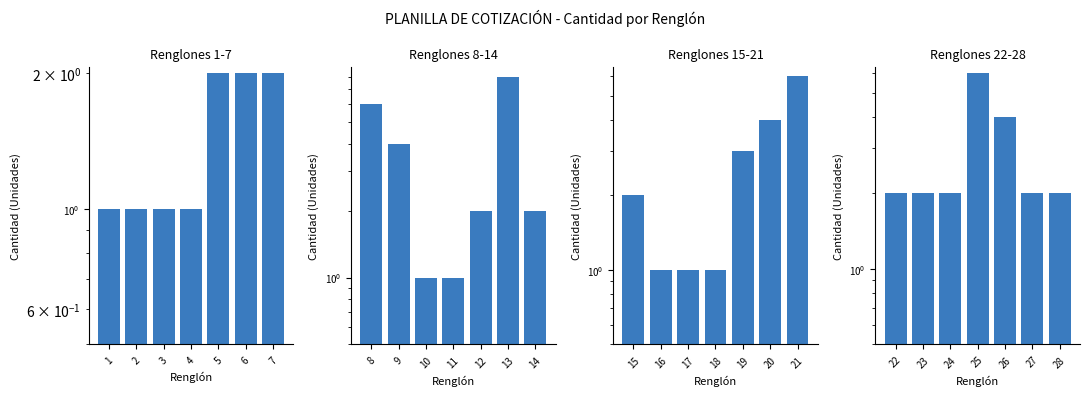

Which series changed the most between 3 and 7?

Renglones 15-21